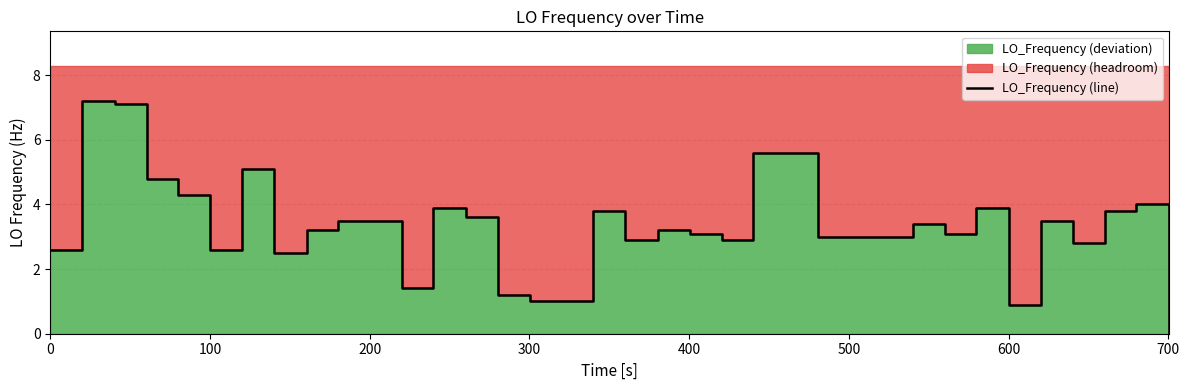

How many points are lower than both their immediate neighbors (excluding endpoints)?

6